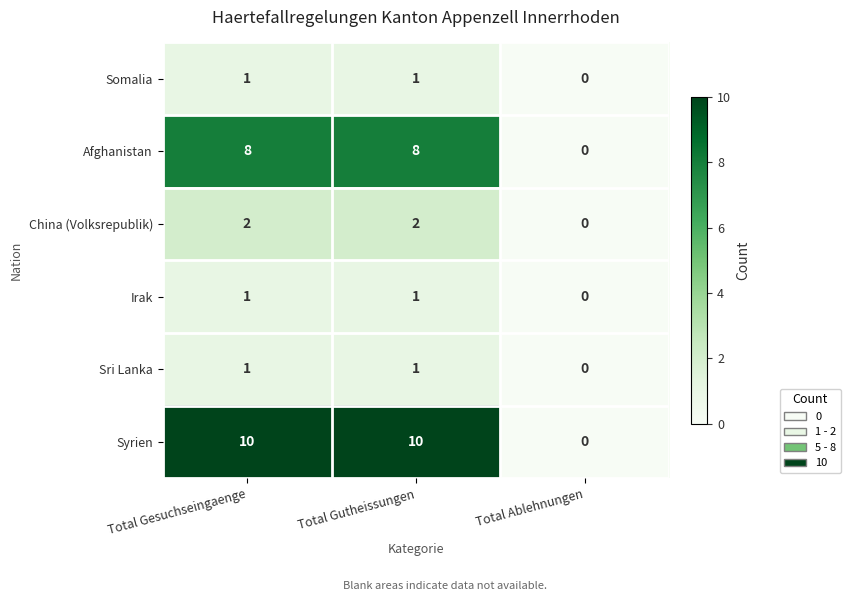

Count the number of categories in the chart.

3